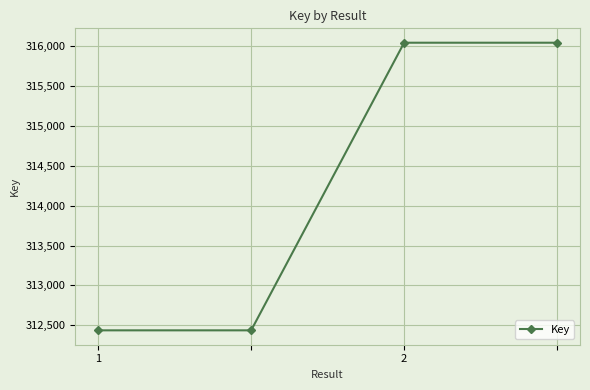

True or false: there are more than 2 points higher than both neighbors.

False